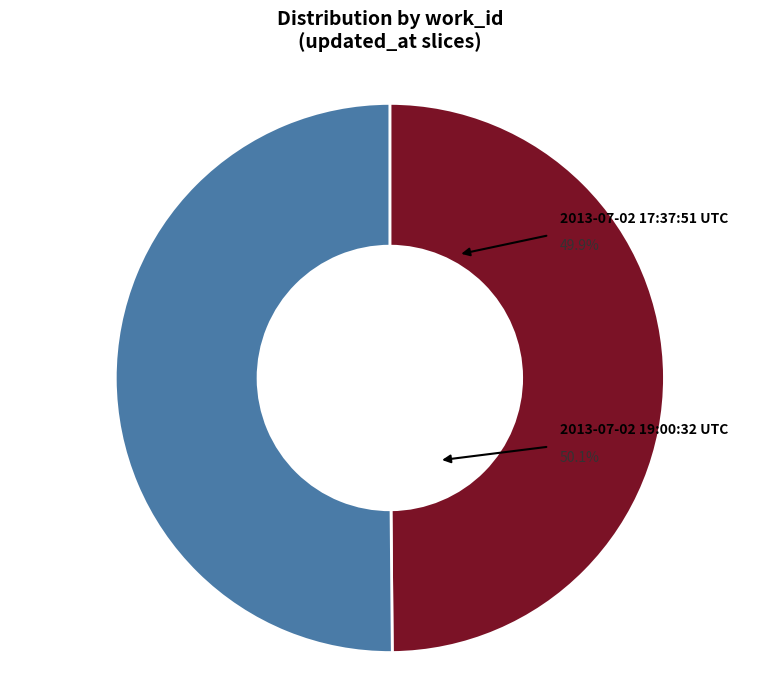

Is 2013-07-02 19:00:32 UTC the majority of the pie?

Yes